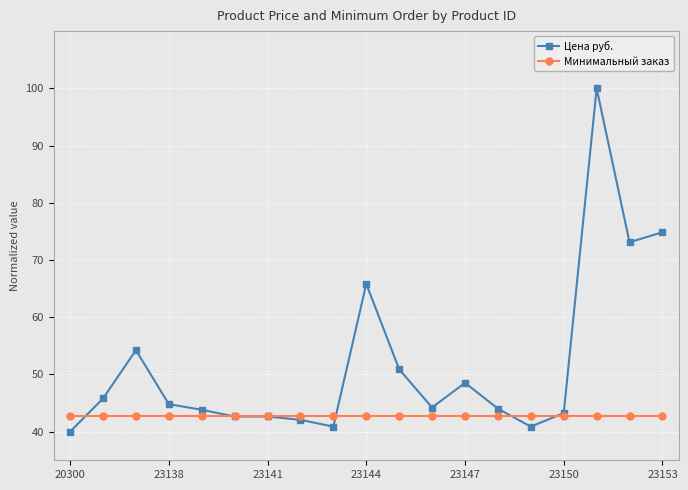

What is the value of the Минимальный заказ point at the 10th from the left?

42.7